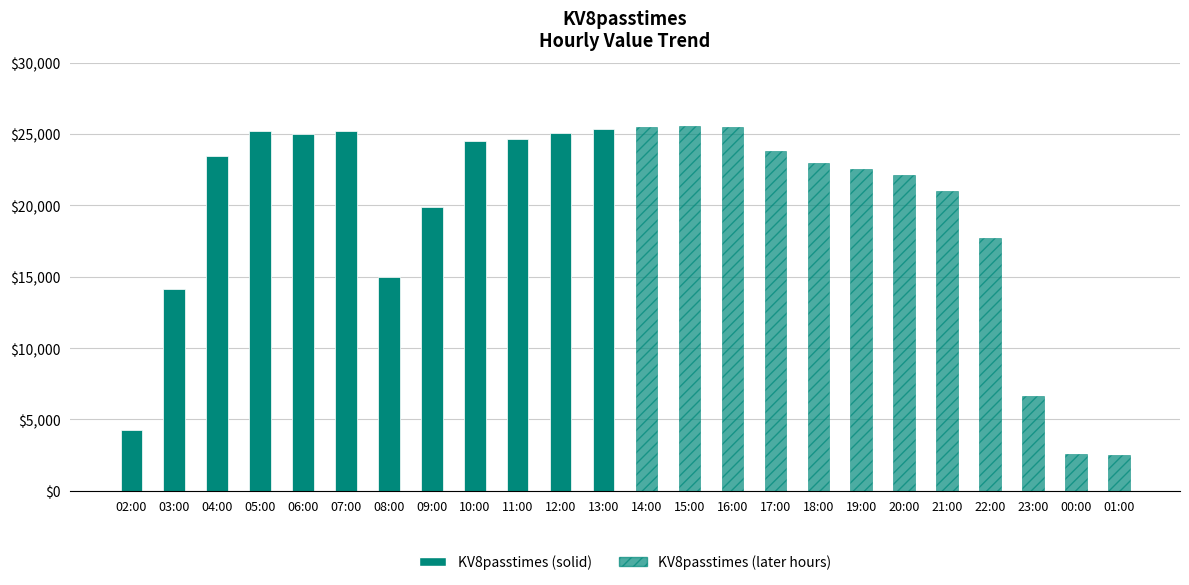

What value does the data have at 04:00, to the nearest 100?

23500